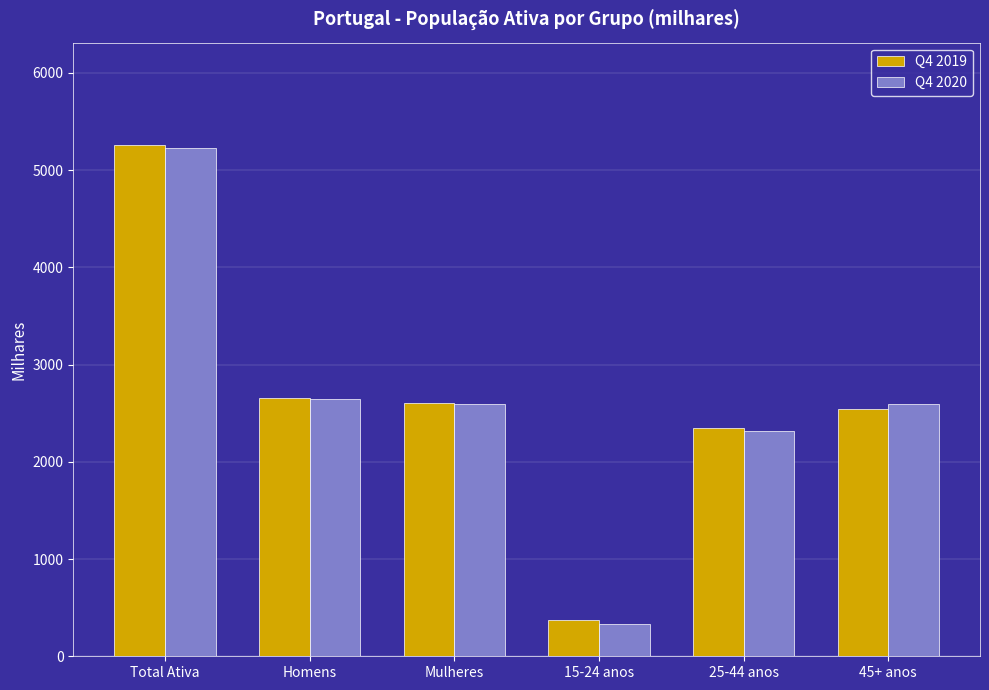

Is the value of Q4 2019 at 15-24 anos greater than the value of Q4 2020 at 45+ anos?

No